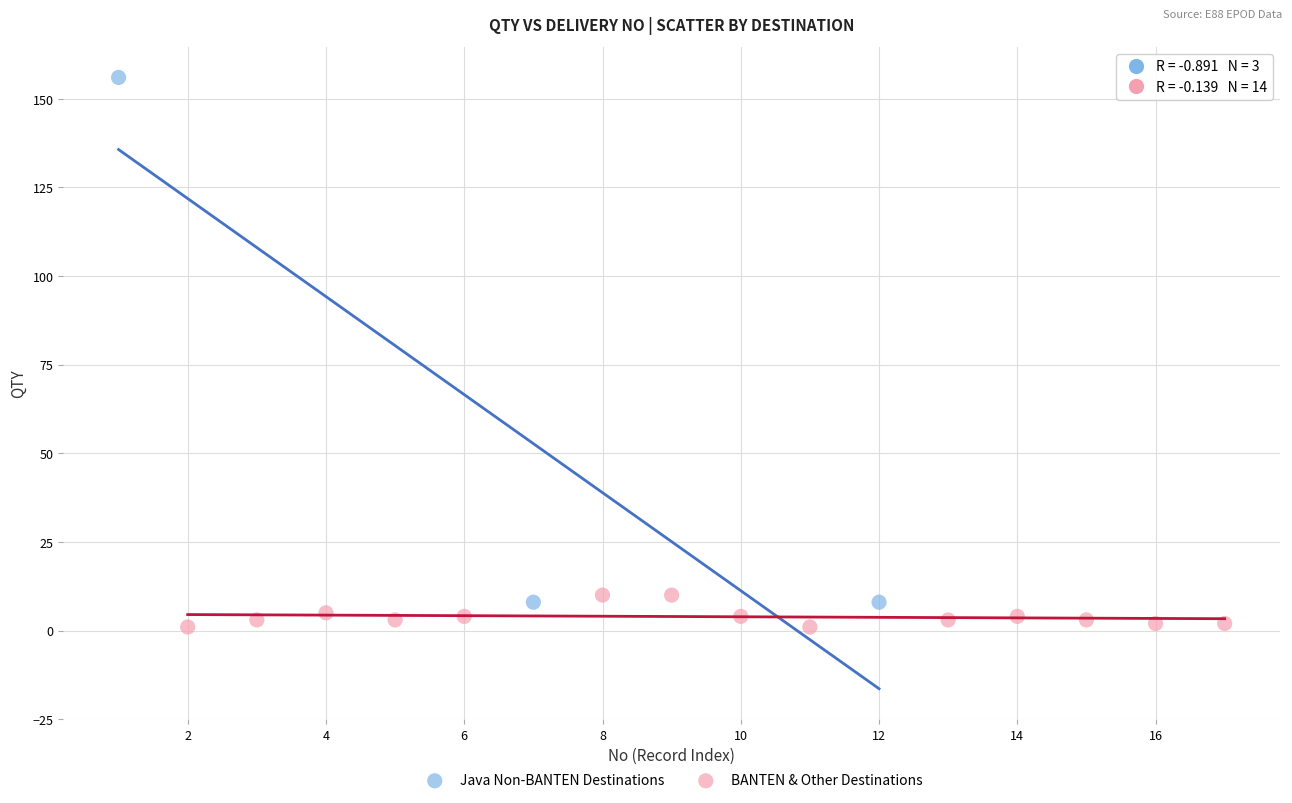

Which series reaches the maximum Y coordinate?

Java Non-BANTEN Destinations